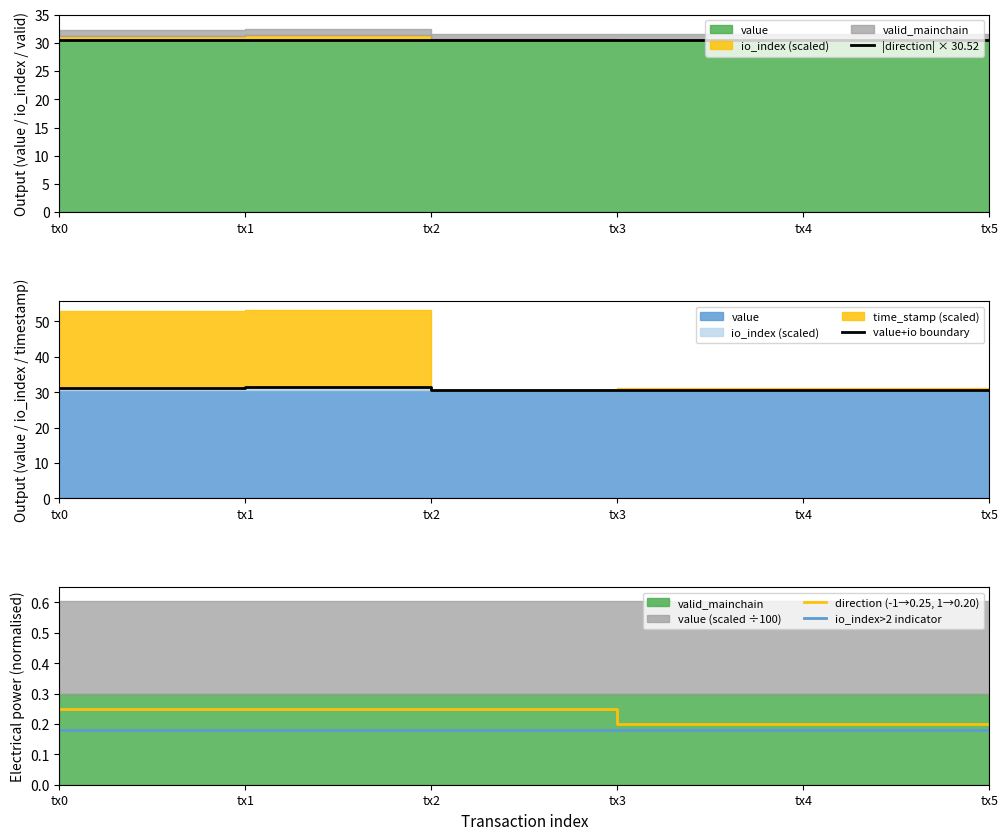

At which category is the sum across all series the highest?

tx1